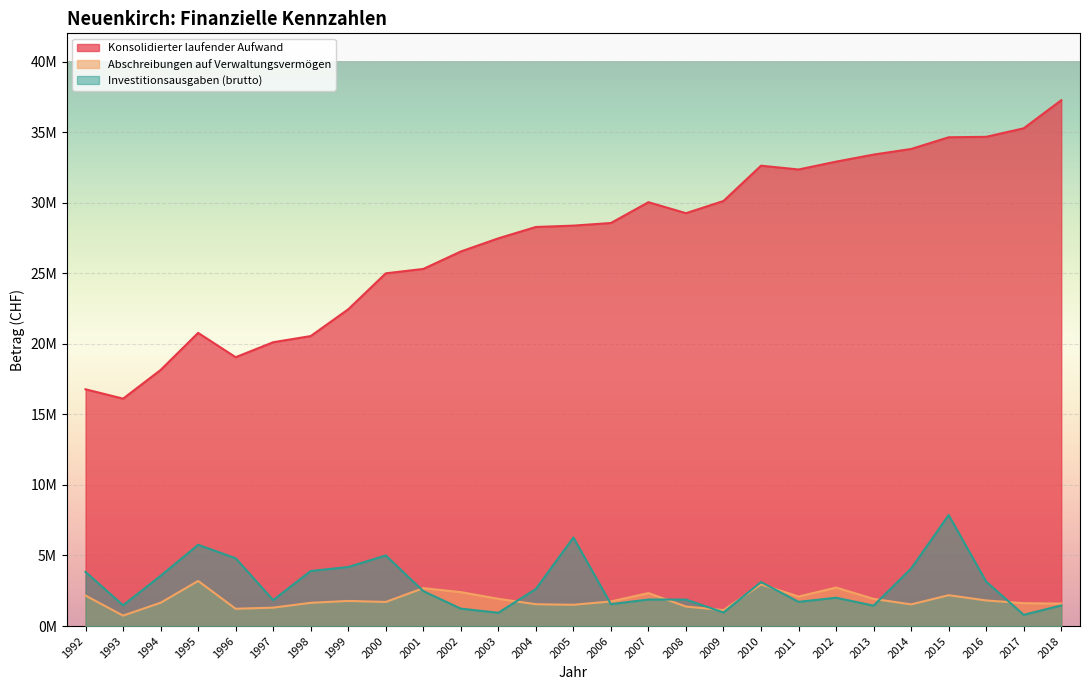

What is the difference between the second highest and second lowest values in the Investitionsausgaben (brutto) series?

5333257